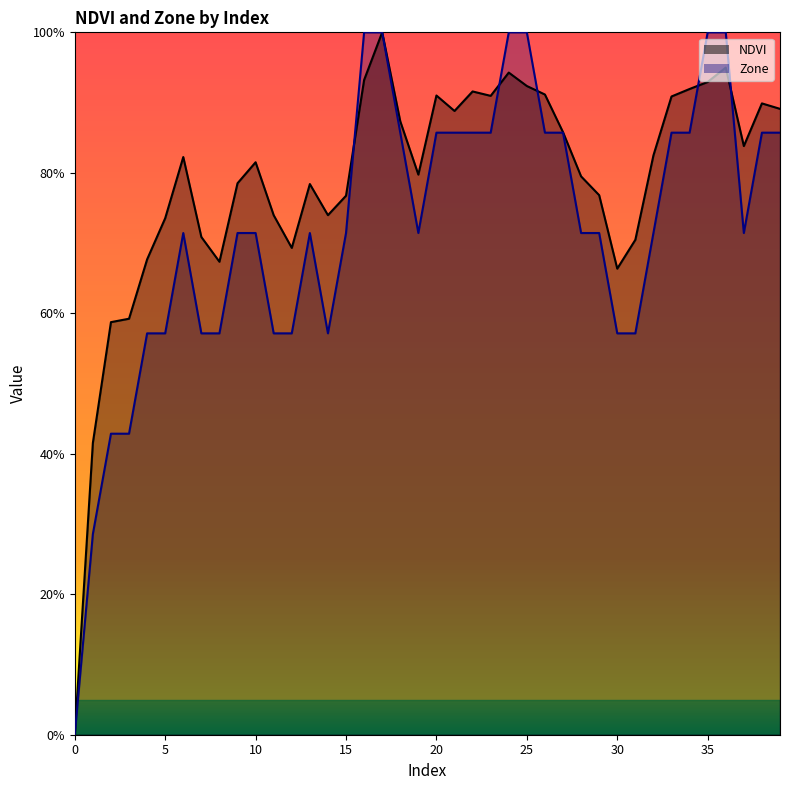

What is the difference between the maximum and minimum values in the NDVI series?

1.0